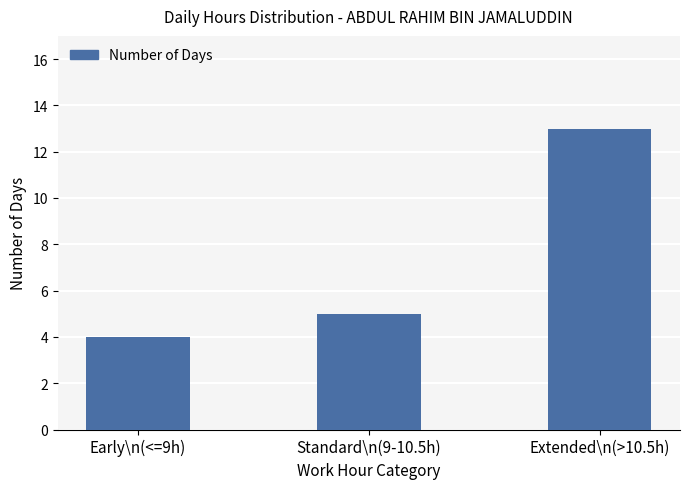

Does the chart contain stacked bars?

No